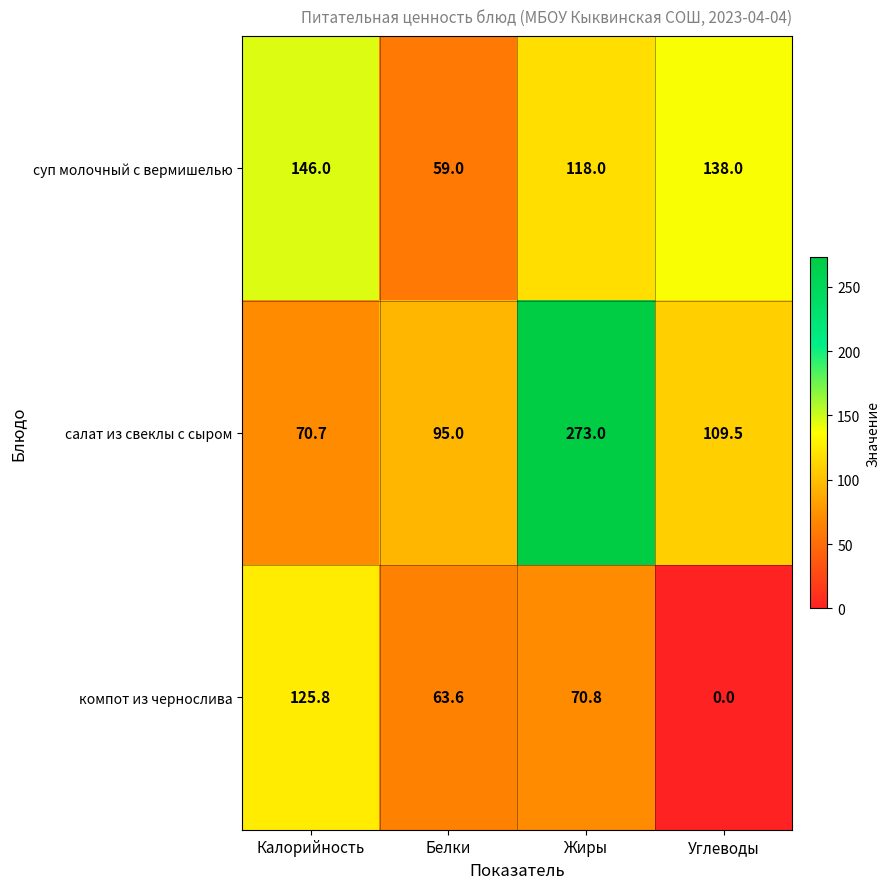

How many series are shown in this chart?

3